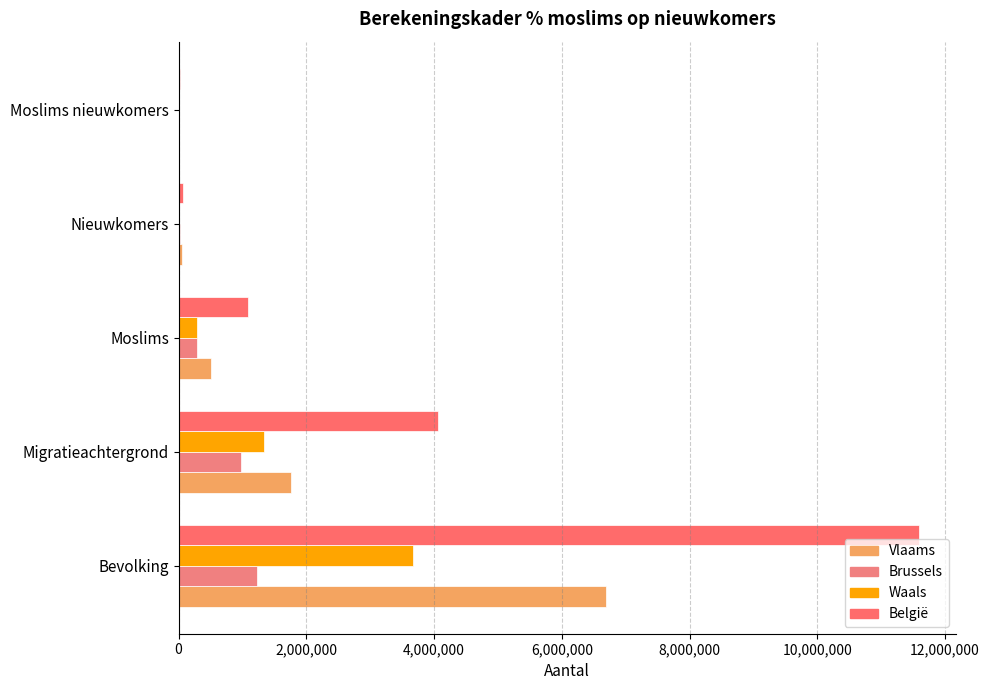

How many data points does each series have?

5